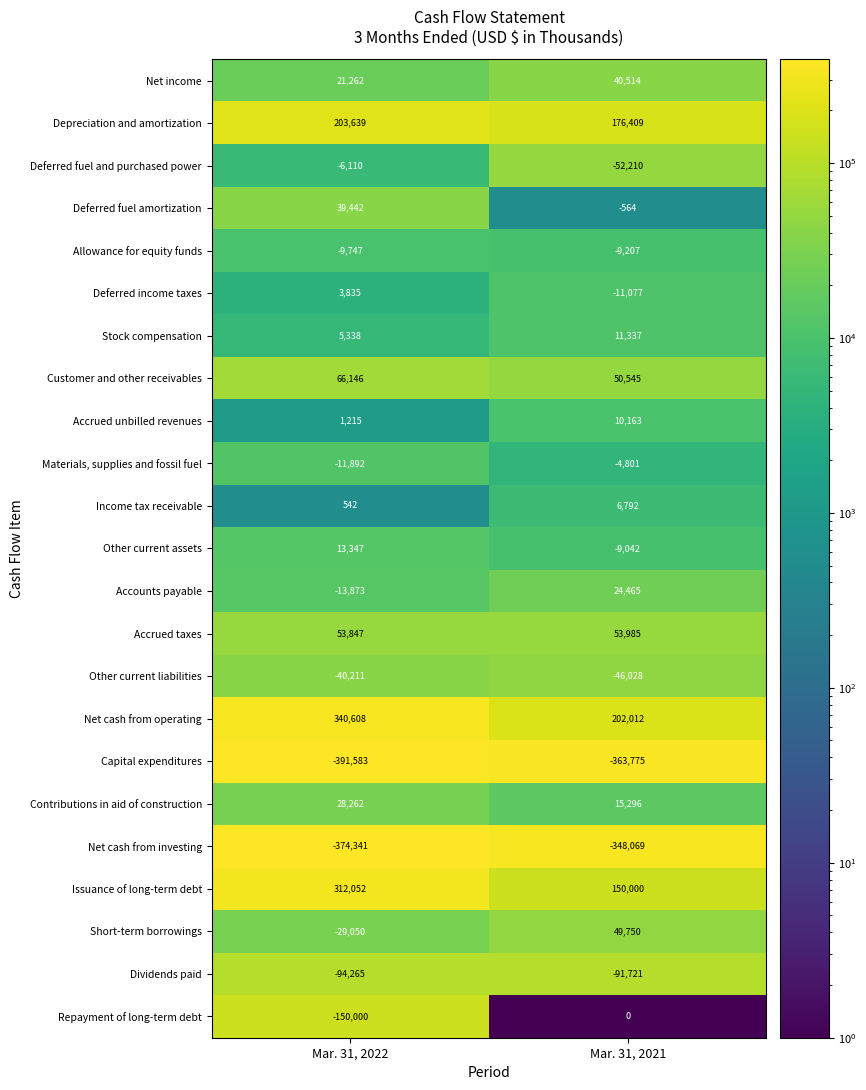

List the labels in order of Allowance for equity funds value, smallest first.

Mar. 31, 2022, Mar. 31, 2021